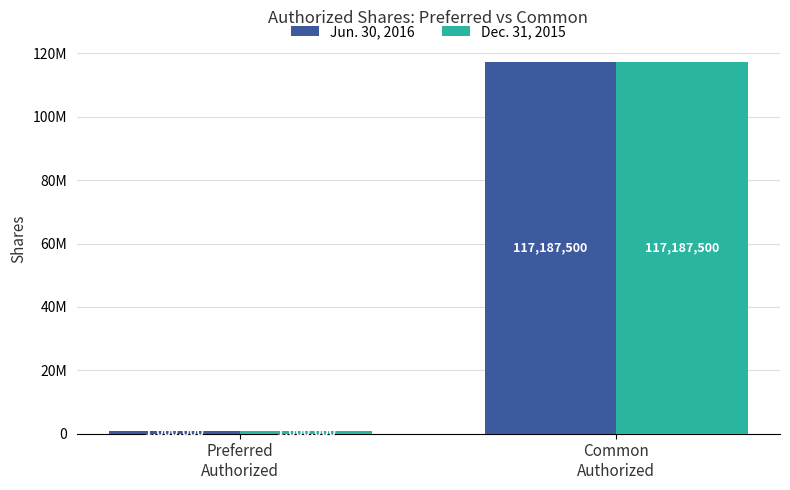

What is the total value across all series at Preferred
Authorized?

2000000